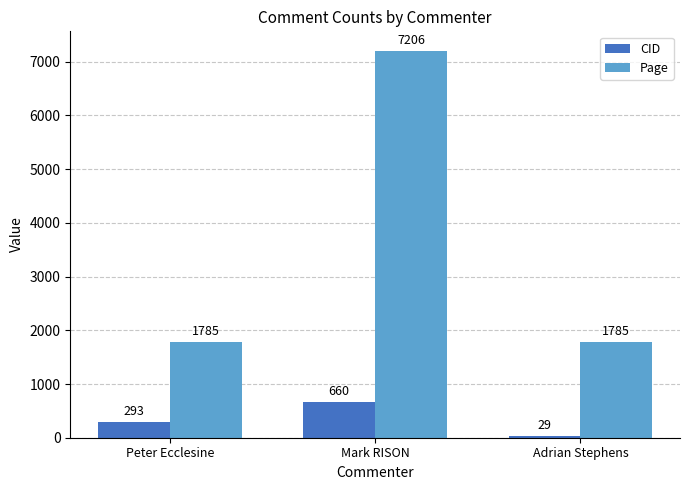

Reading left to right, what are all the values shown in this chart?

CID: 293	660	29
Page: 1785	7206	1785